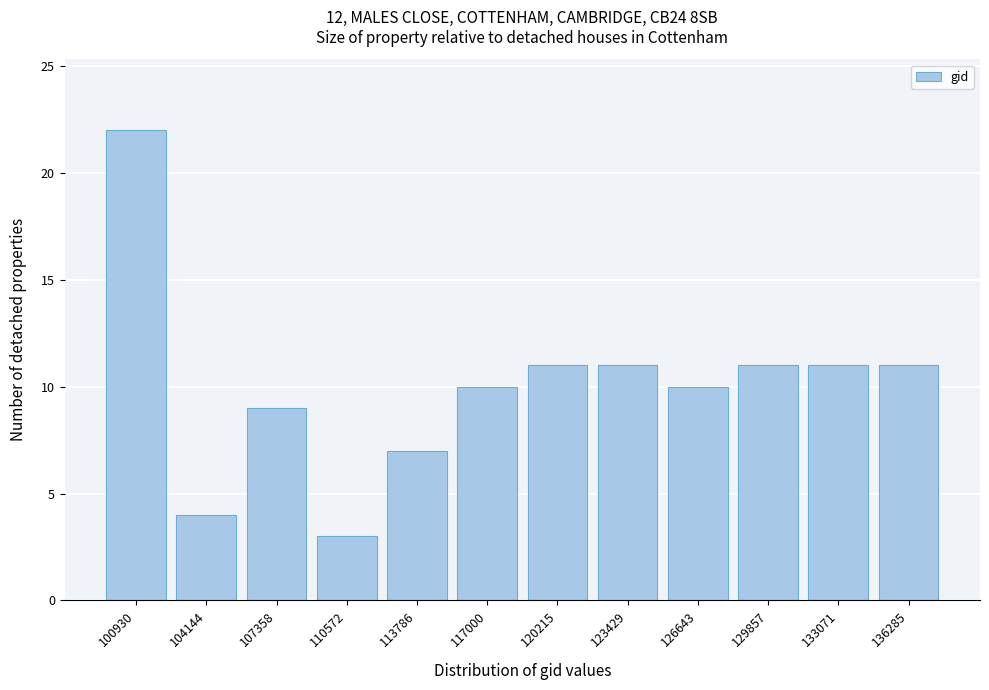

Reading right to left, what are all the values shown in this chart?

11	11	11	10	11	11	10	7	3	9	4	22